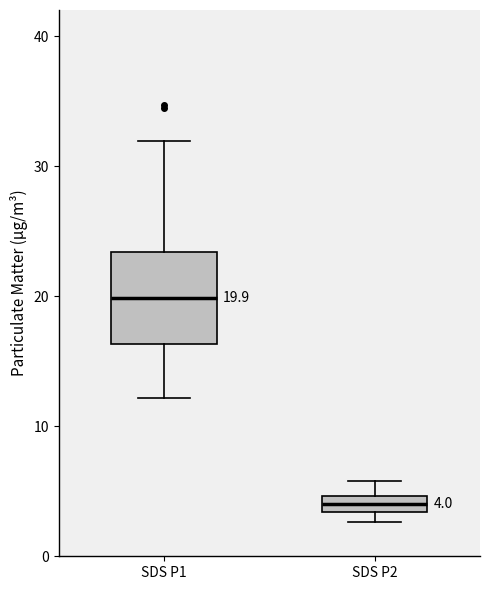

Which box is the tallest, from its lower edge to its upper edge?

SDS P1